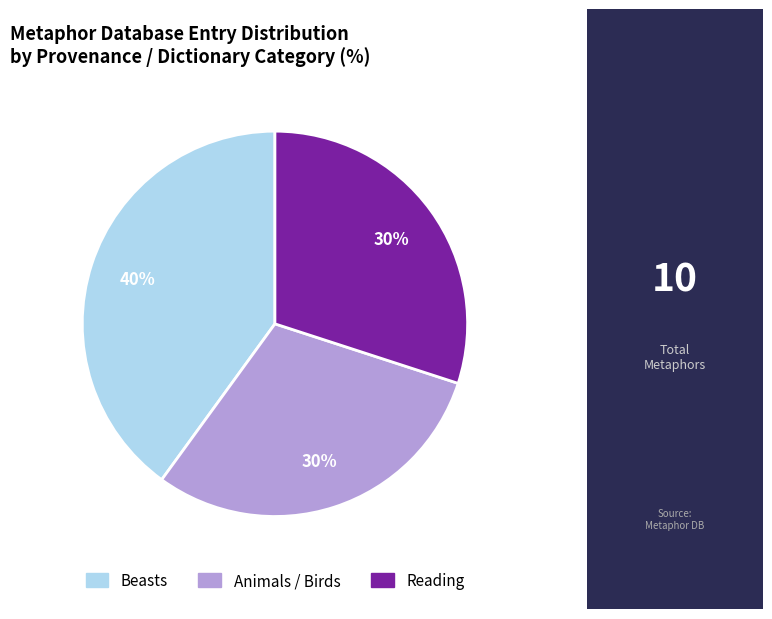

To the nearest percent, what is the difference between the largest and smallest slice percentages?

10%